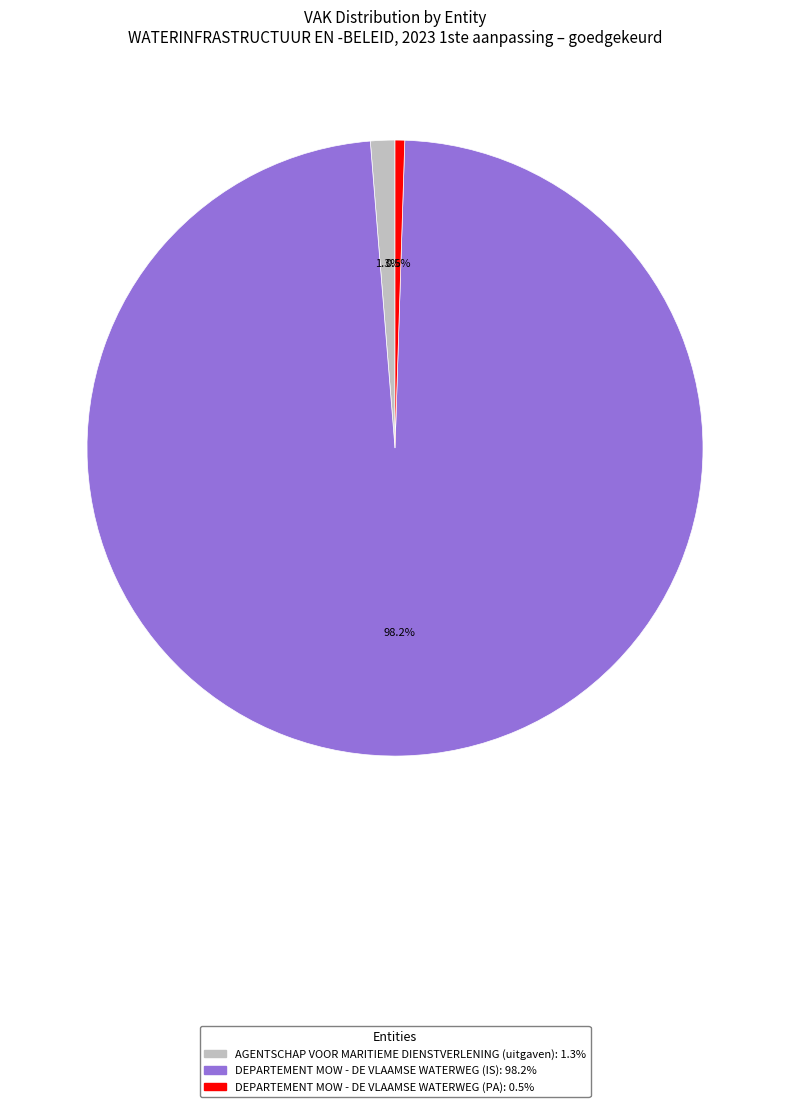

To the nearest percent, what is the average slice percentage?

33%